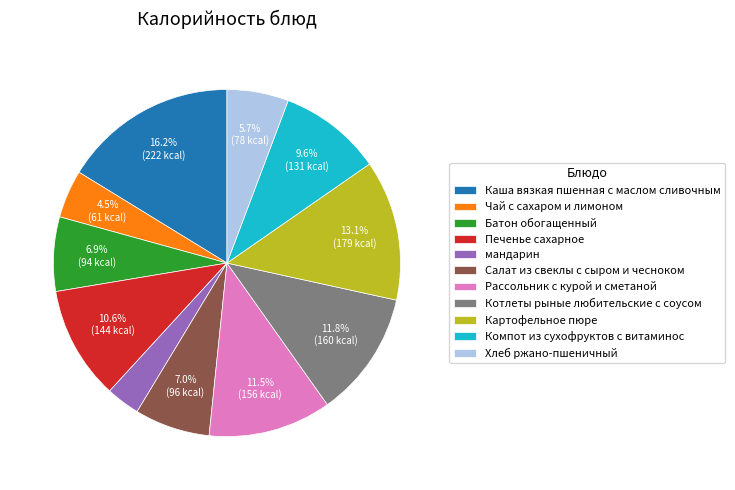

Is the sum of Компот из сухофруктов с витаминос and Батон обогащенный greater than half?

No